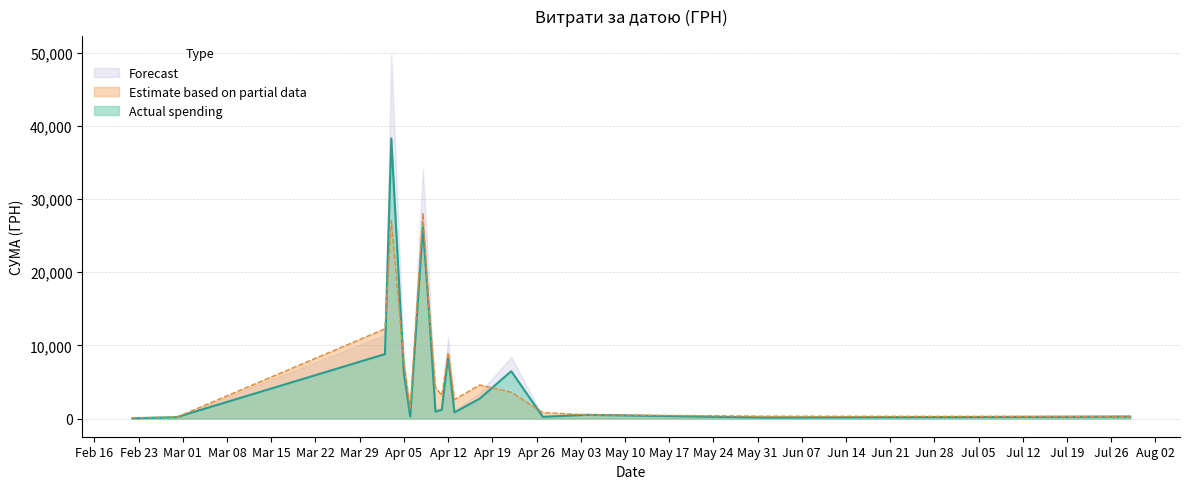

Rank the series by their maximum value, from highest to lowest.

Forecast, Actual spending, Estimate based on partial data